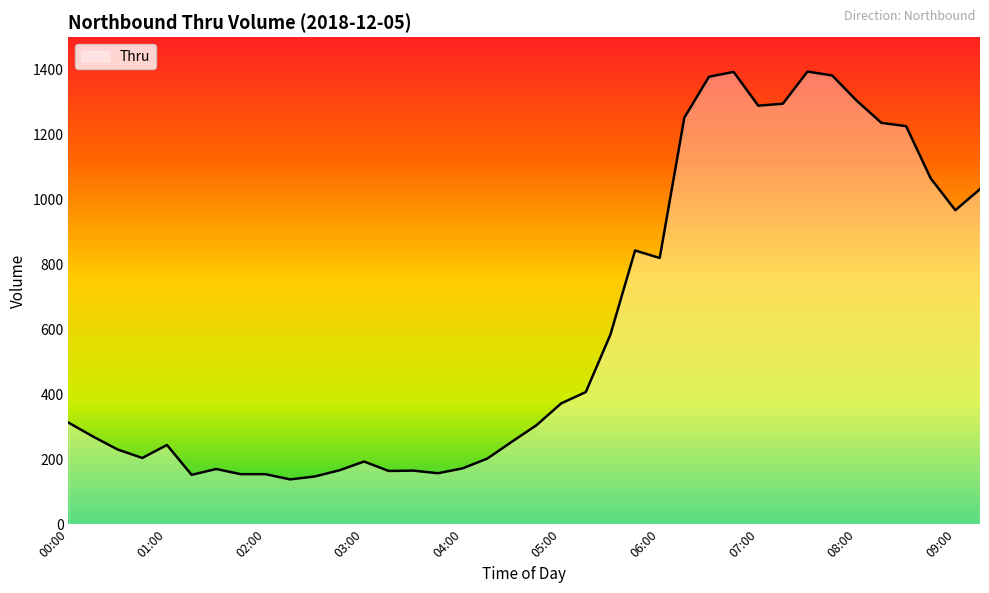

True or false: there are more than 0 points higher than both neighbors.

True